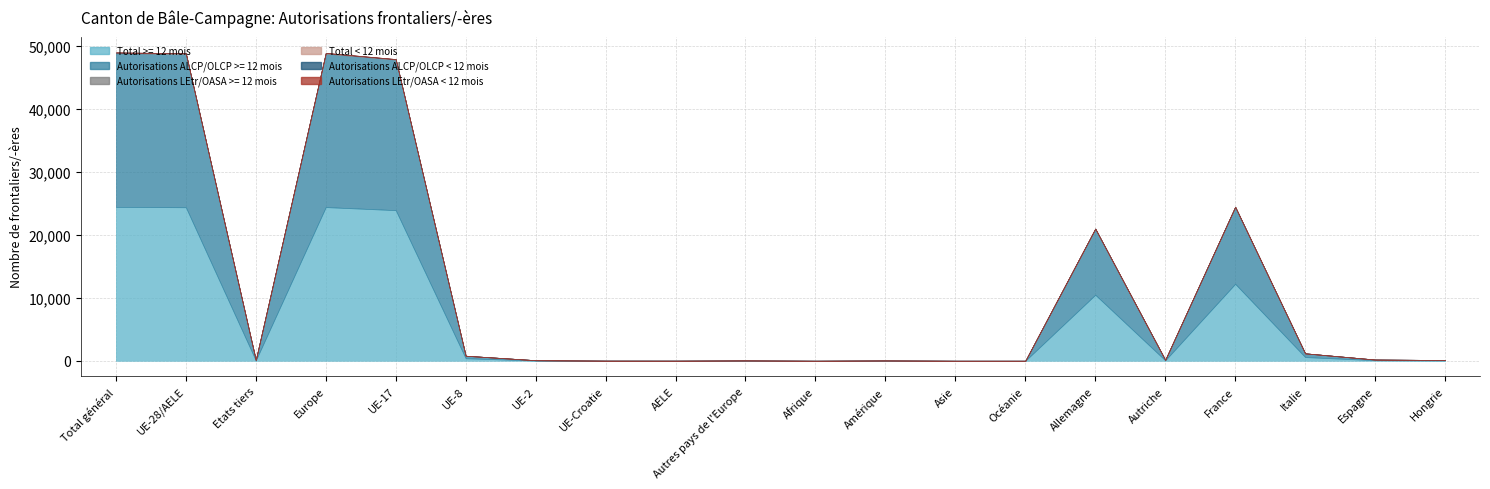

What is the difference between the Total >= 12 mois values at France and Océanie?

12219